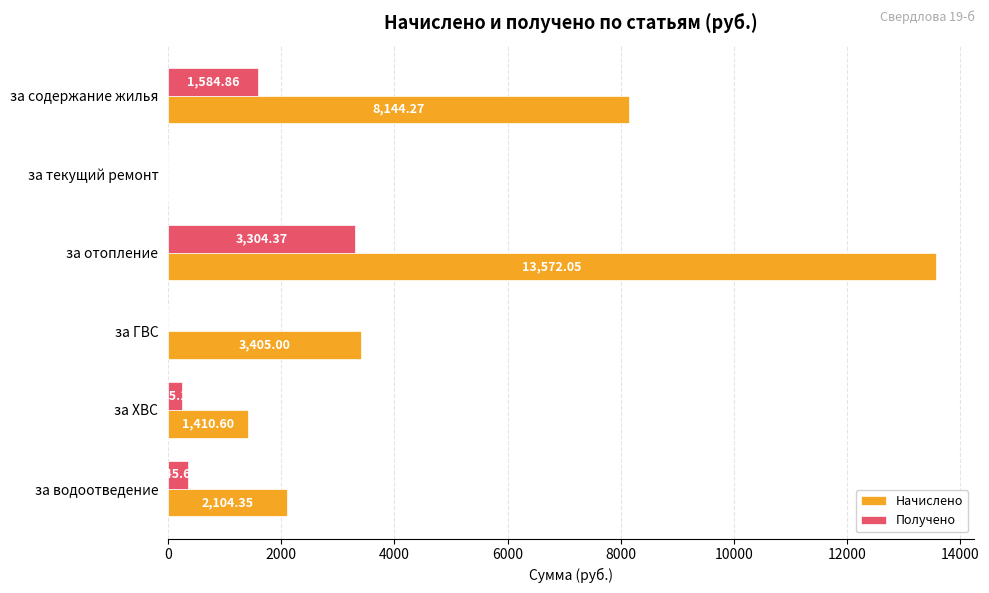

What is the sum of the Начислено values at за содержание жилья and за ГВС?

11549.3